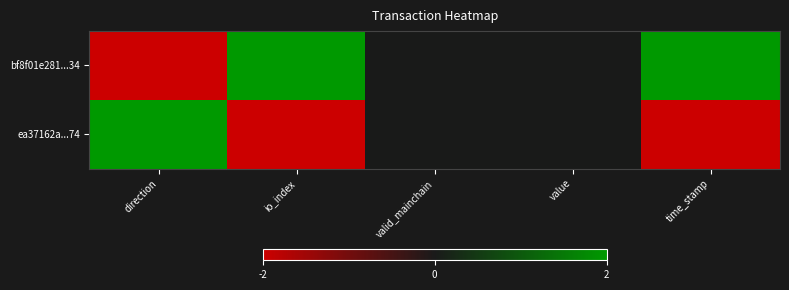

How many distinct data groups are displayed?

2